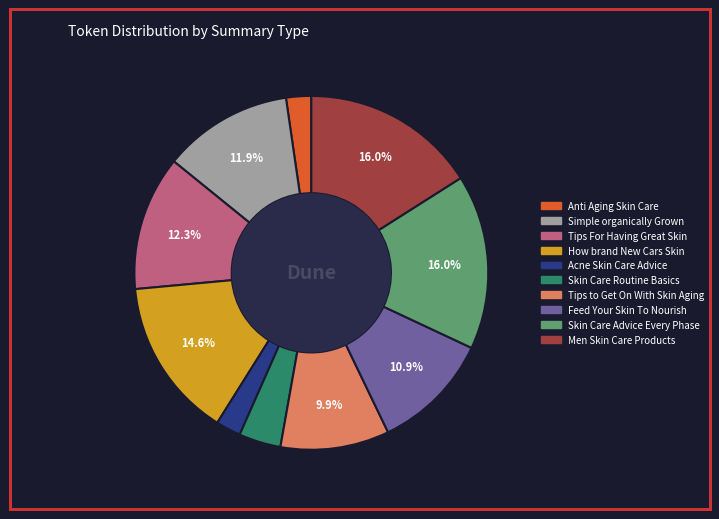

Does any single category account for the majority?

No